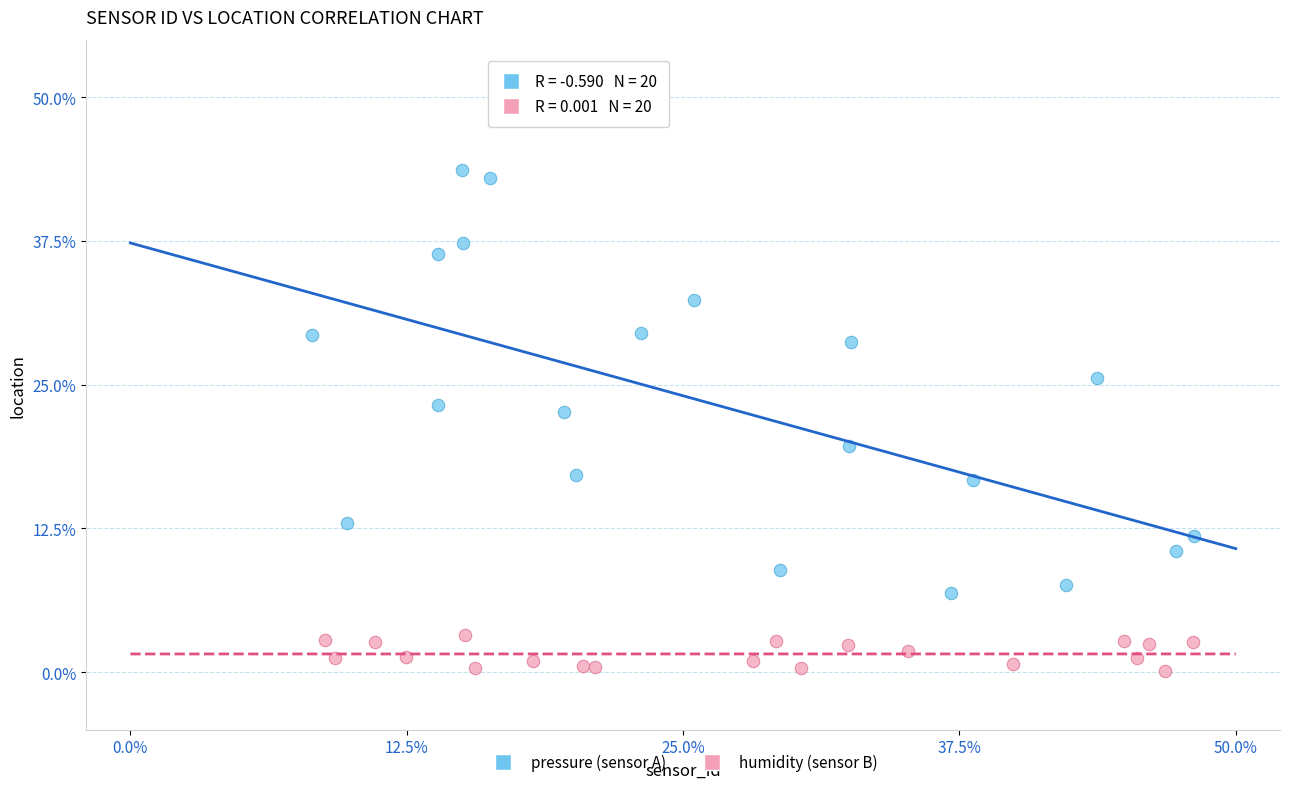

Which series contains the highest Y value?

pressure (sensor A)